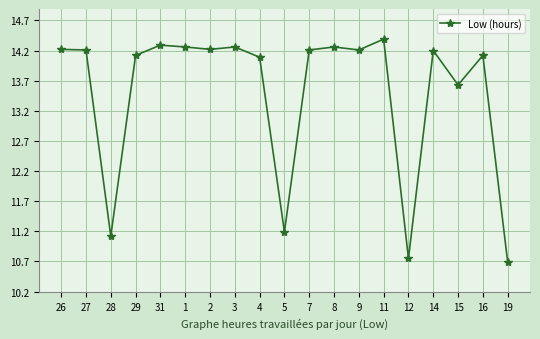

At which label is the value closest to 12?

5